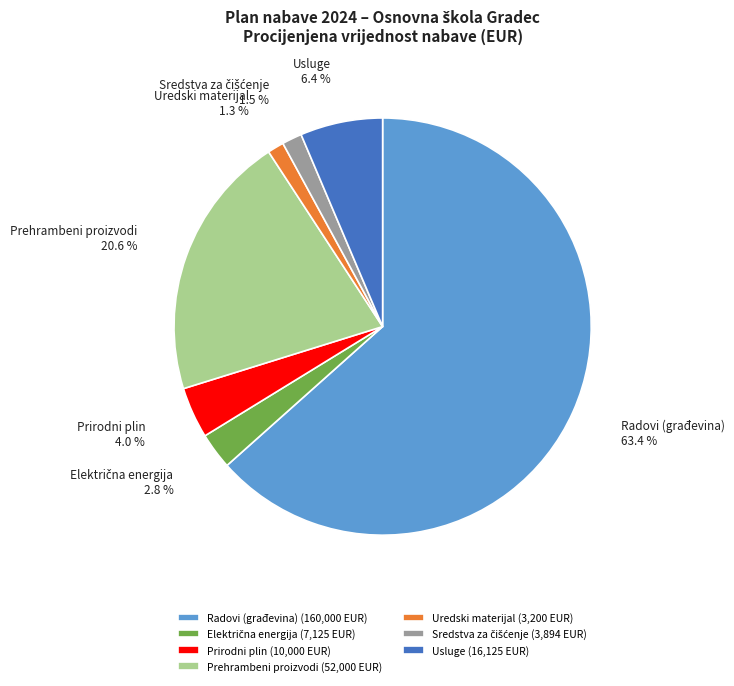

Which has a higher value, Radovi (građevina) or Prirodni plin?

Radovi (građevina)